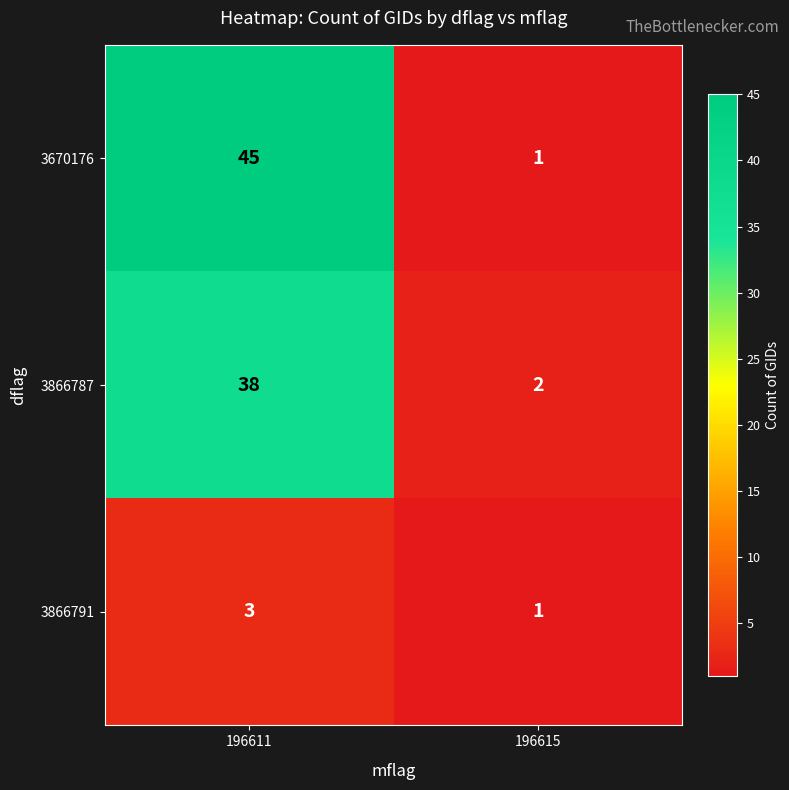

What is the average value of the 3866787 series?

20